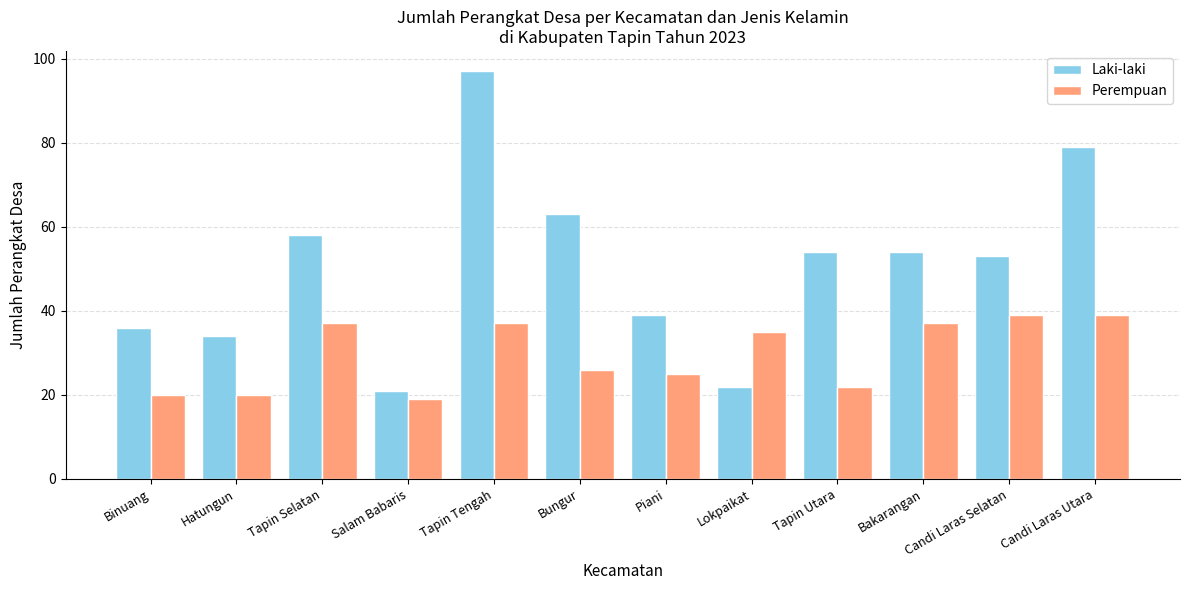

What is the difference between the maximum and minimum values in the Laki-laki series?

76